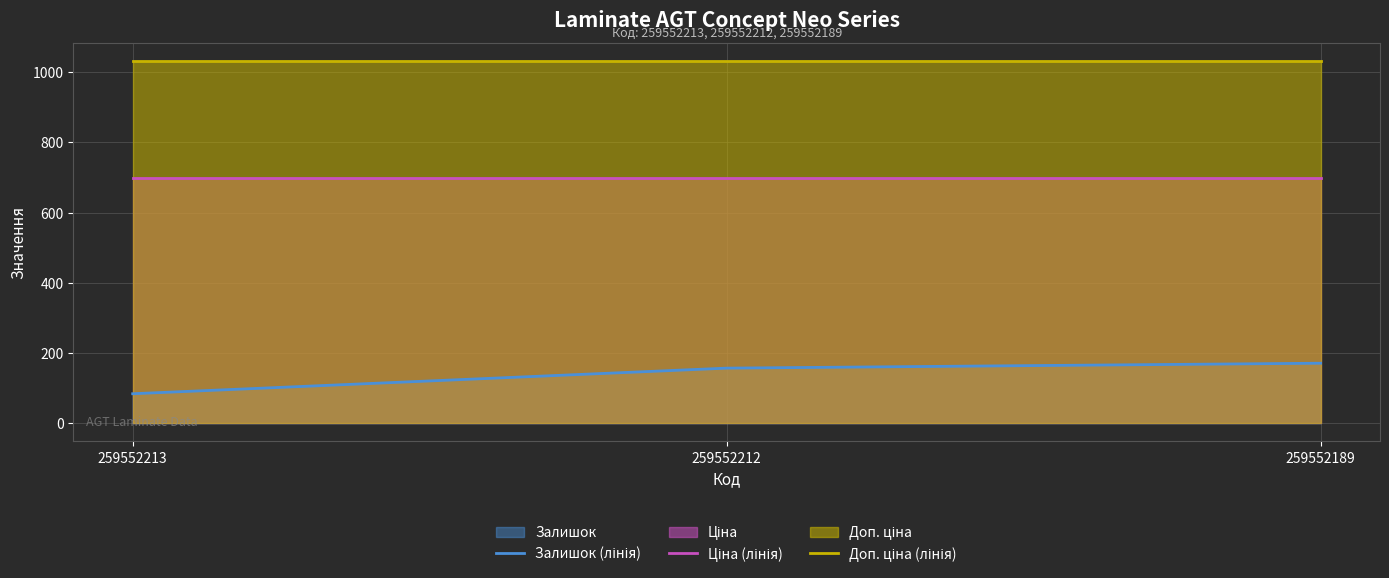

The Доп. ціна (лінія) series shows 1753.9 at 259552189. True or false?

False